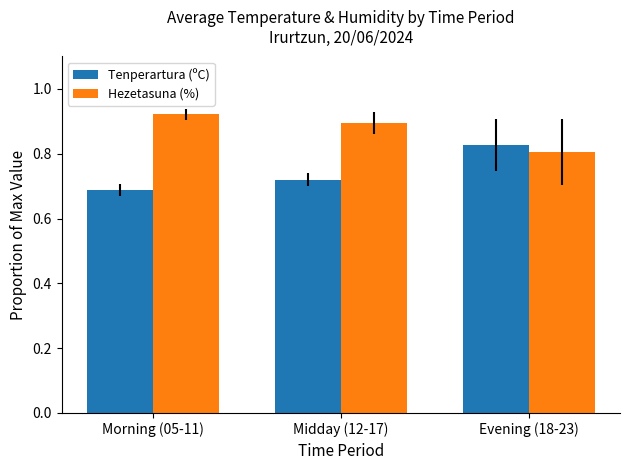

Where is Tenperartura (ºC) nearest to the value 0?

Morning (05-11)